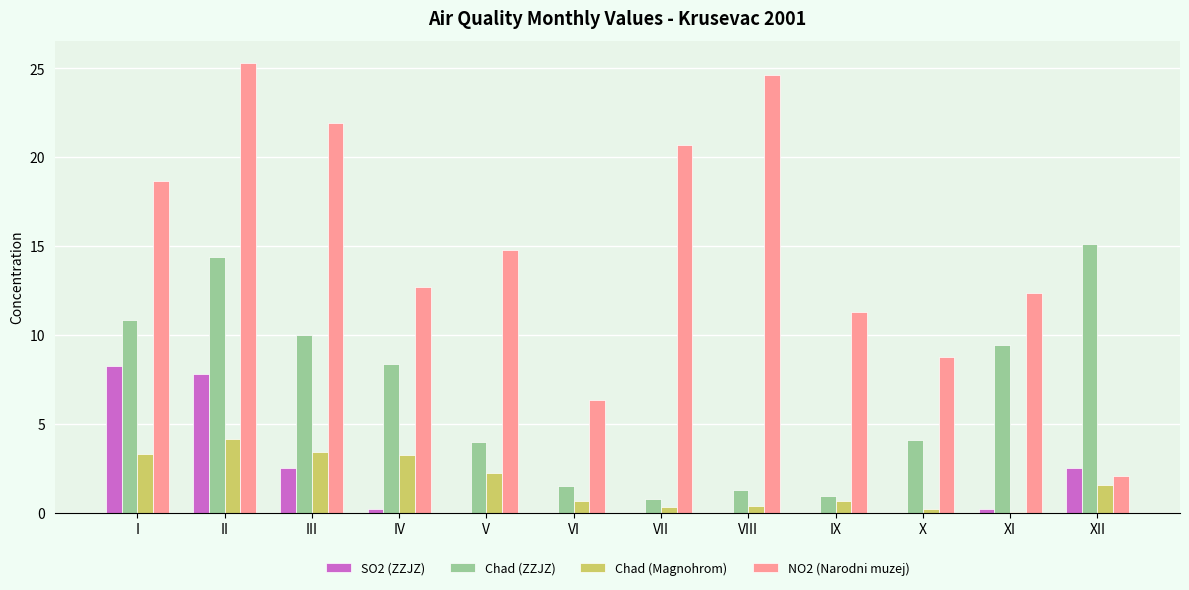

What is the difference between the SO2 (ZZJZ) values at X and I?

8.3